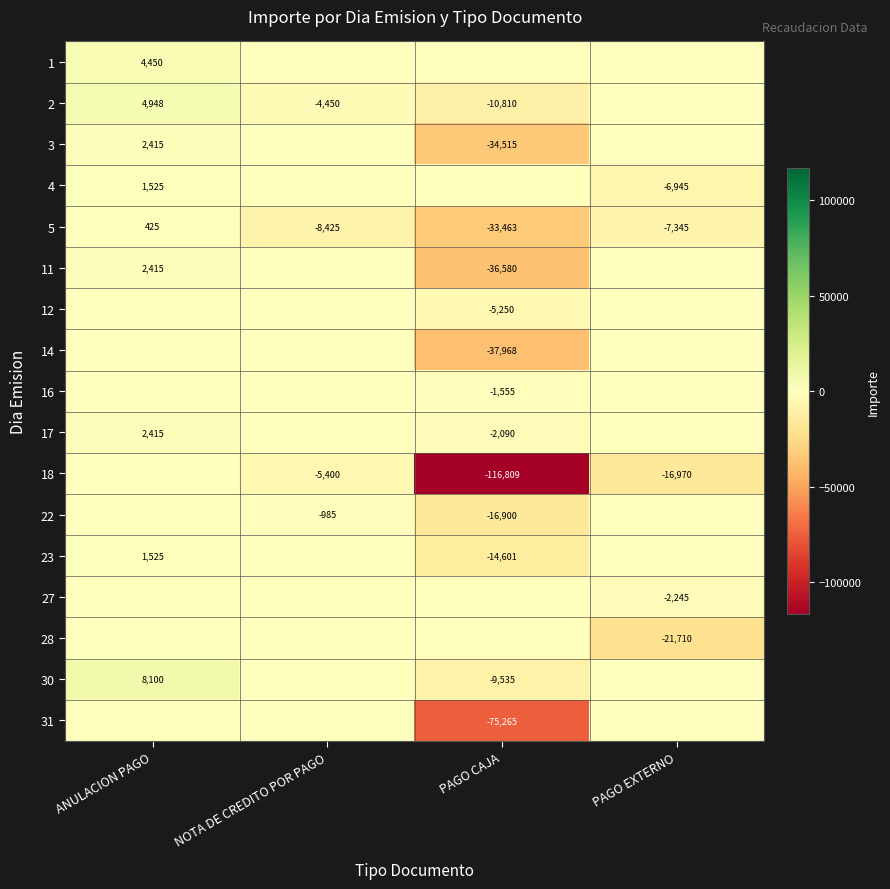

The 4 series shows 2269 at ANULACION PAGO. True or false?

False